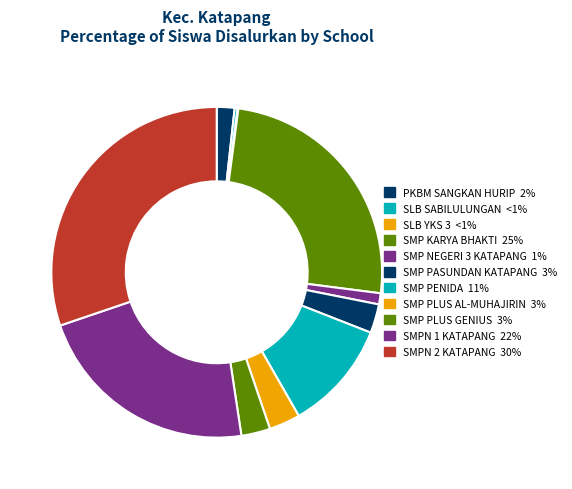

Is SMP KARYA BHAKTI the majority of the pie?

No